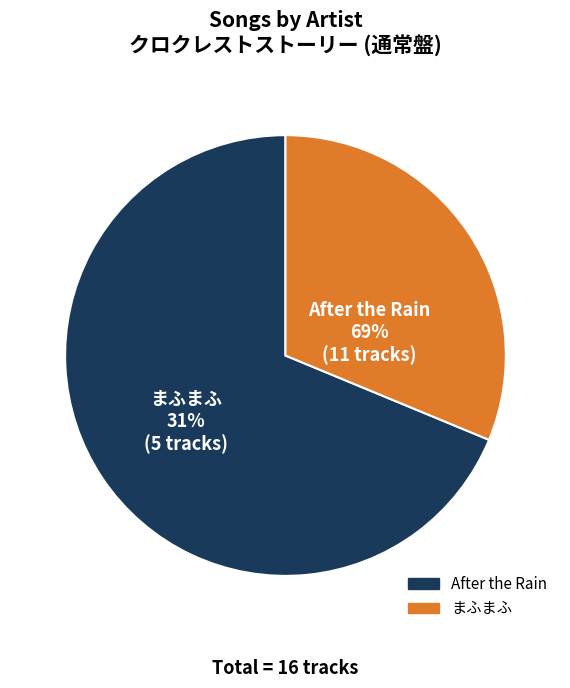

What percentage do まふまふ and After the Rain together represent?

100.0%